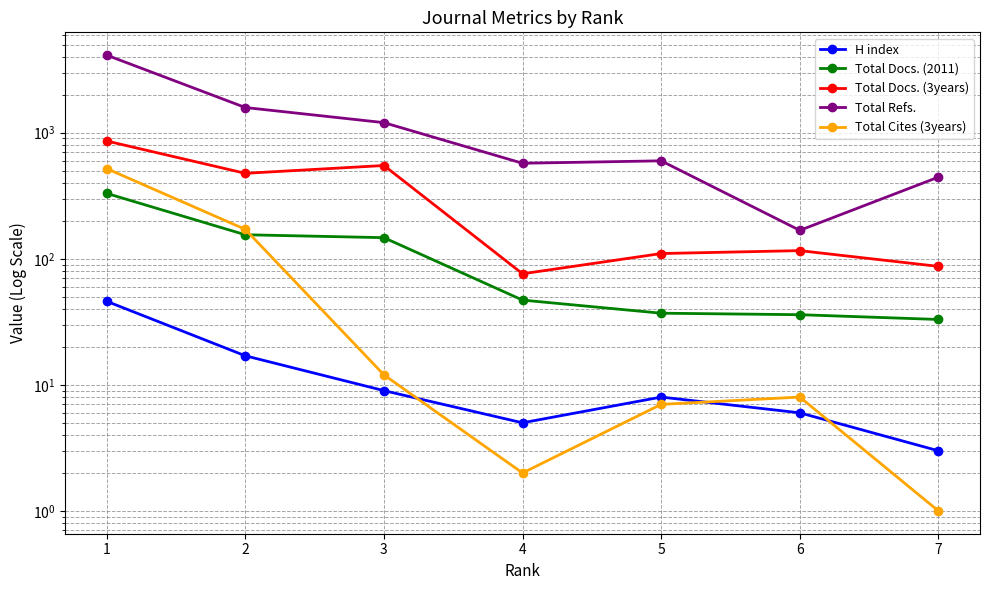

How many times do Total Cites (3years) and H index cross each other?

3